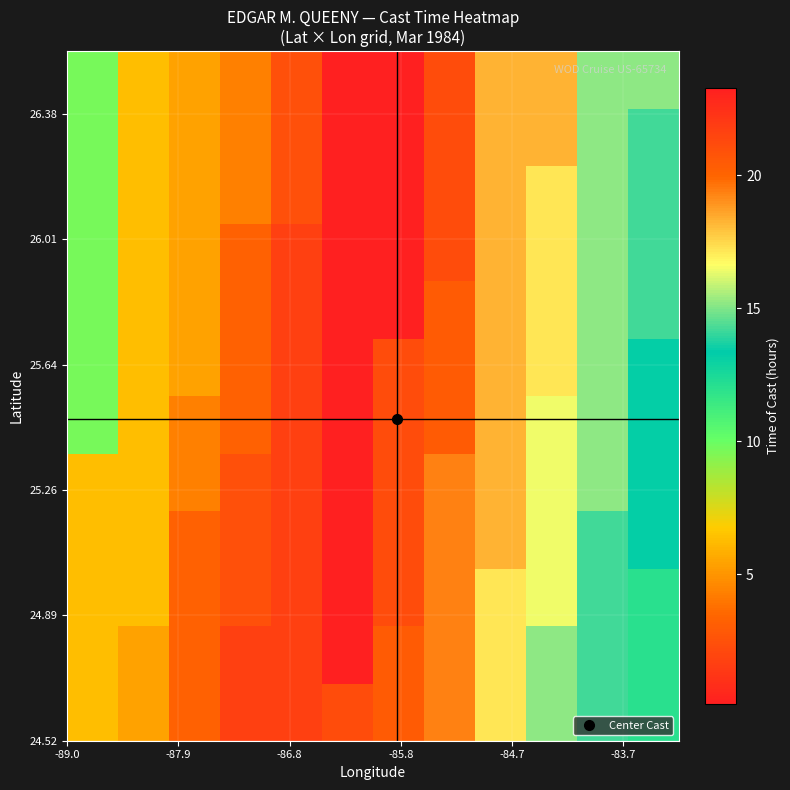

Count the number of categories in the chart.

12